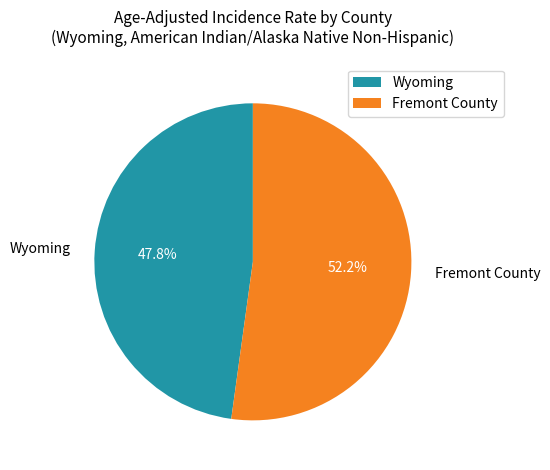

To the nearest percent, what is the combined percentage of Fremont County and Wyoming?

100%